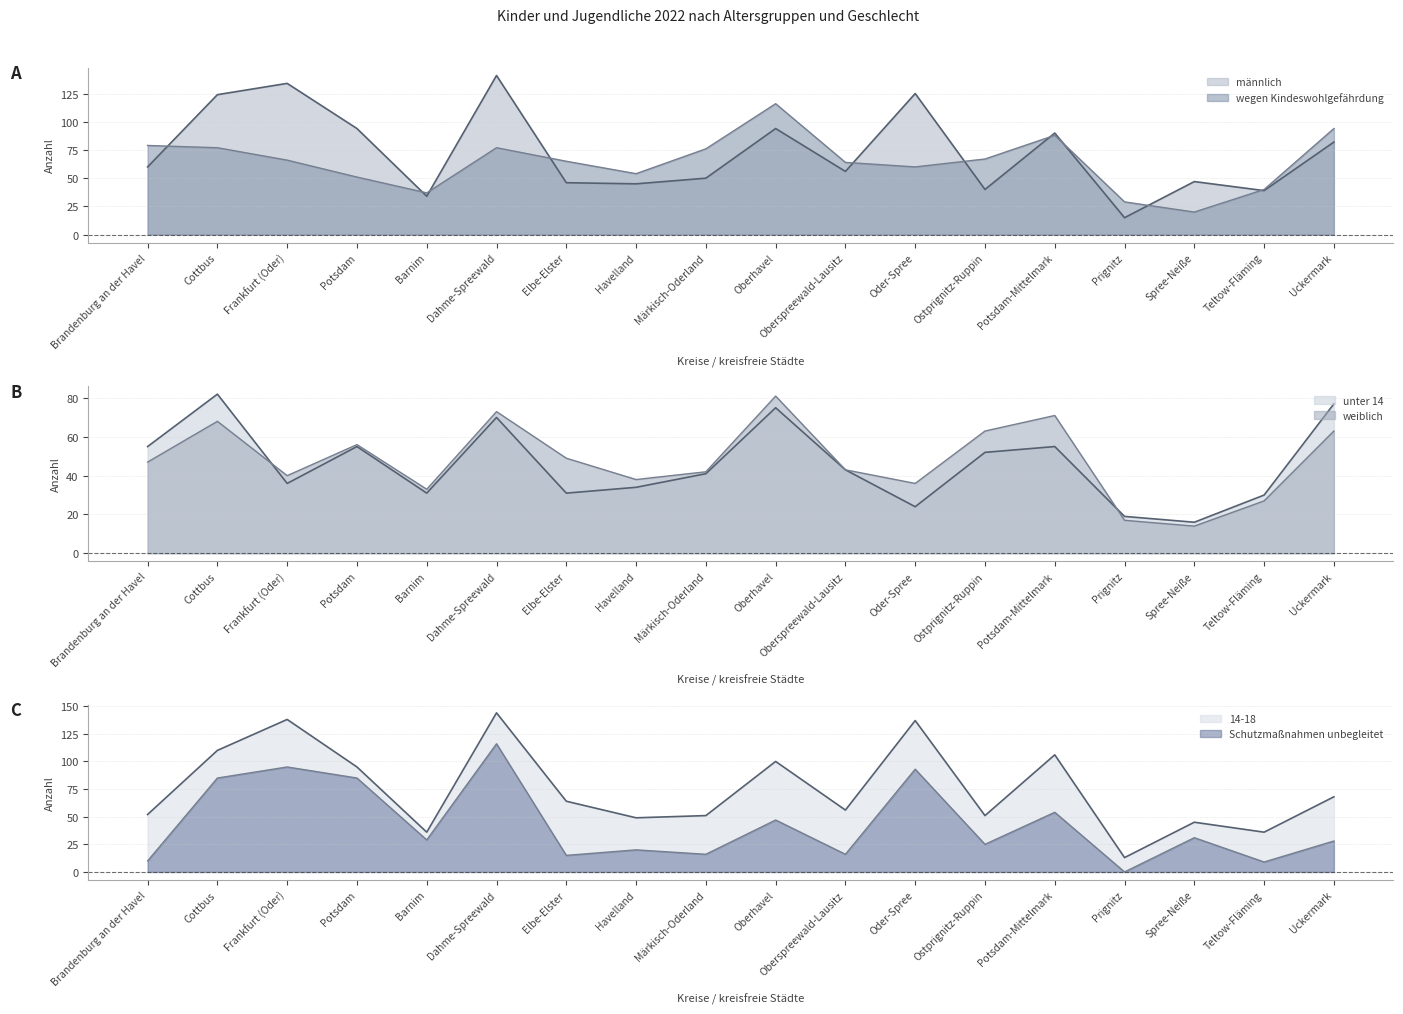

How many times do männlich (line) and wegen Kindeswohlgefährdung (line) cross each other?

10